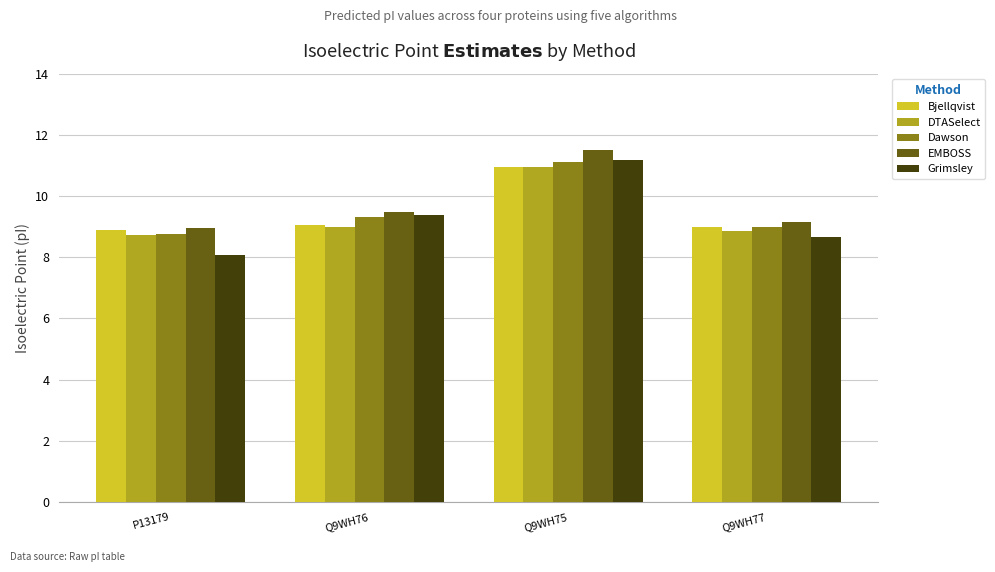

What are all the series names shown in the legend?

Bjellqvist, DTASelect, Dawson, EMBOSS, Grimsley